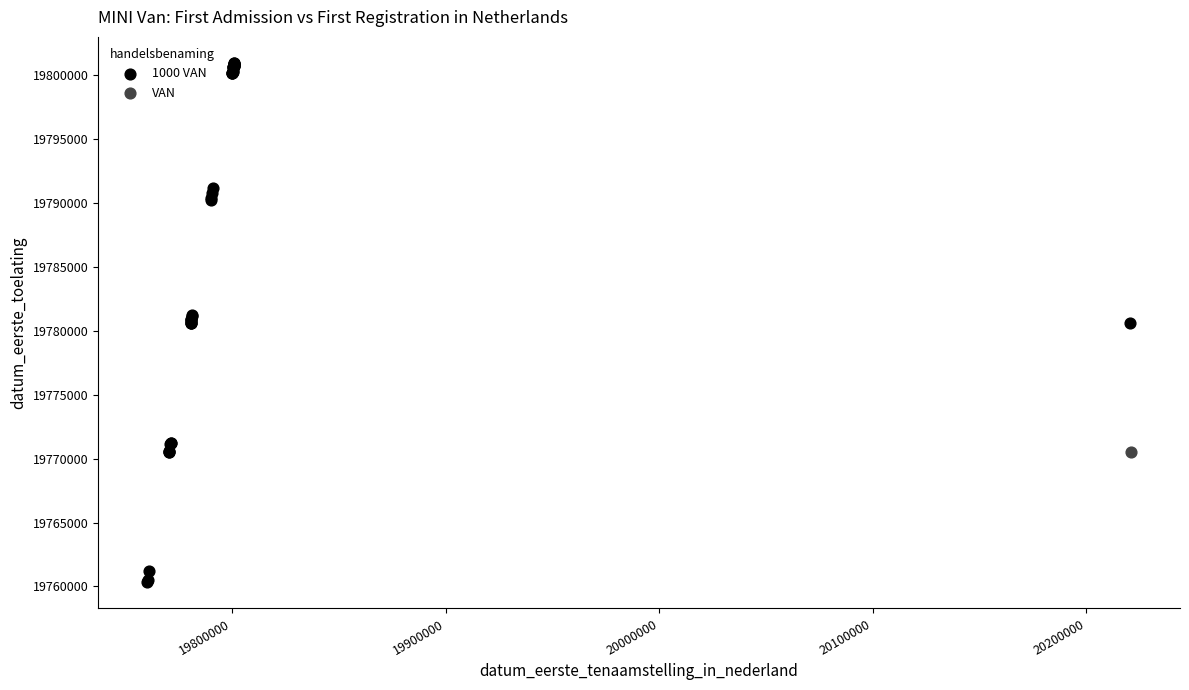

What are all the series names shown in the legend?

1000 VAN, VAN